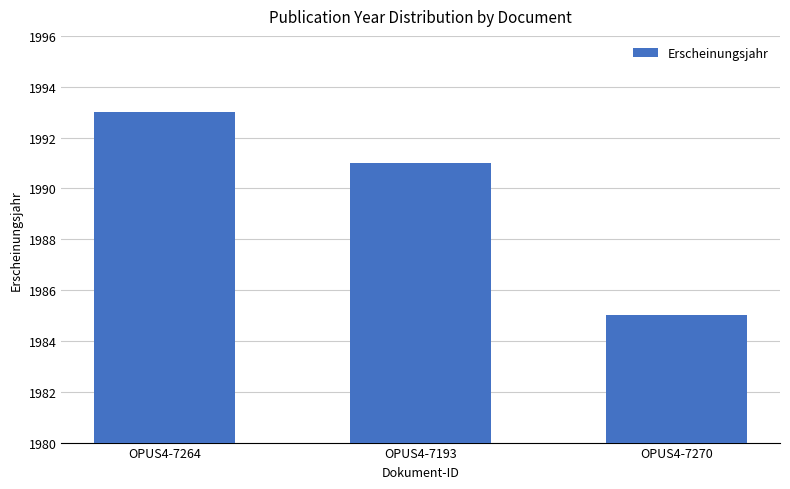

Reading right to left, extract all data points from this chart.

OPUS4-7270=1985	OPUS4-7193=1991	OPUS4-7264=1993